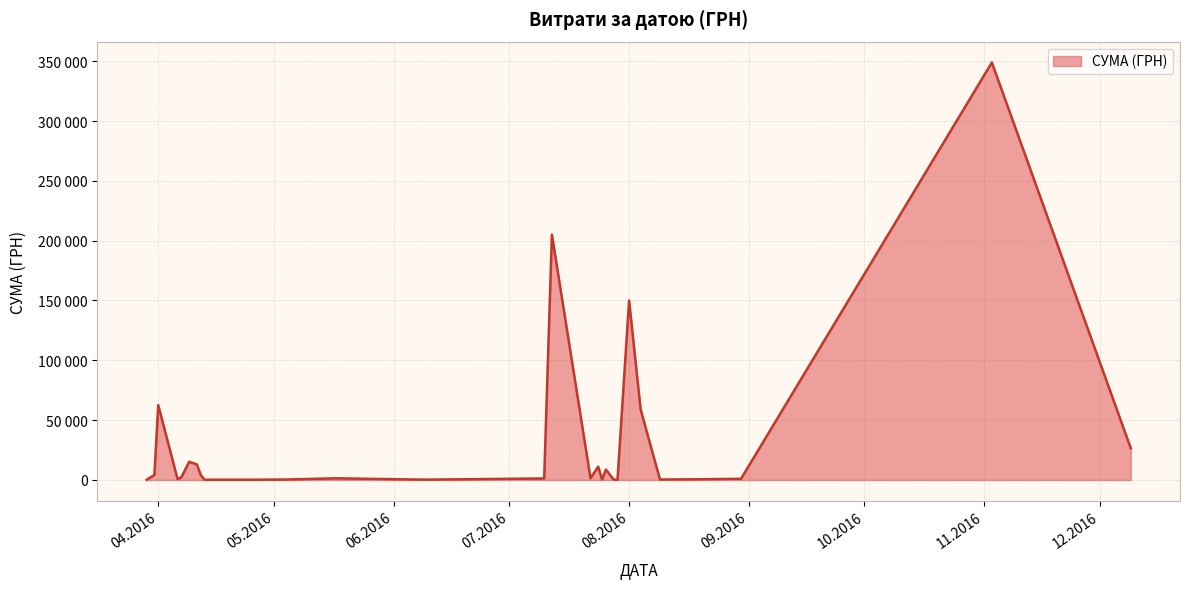

True or false: there are more than 1 points higher than both neighbors.

True